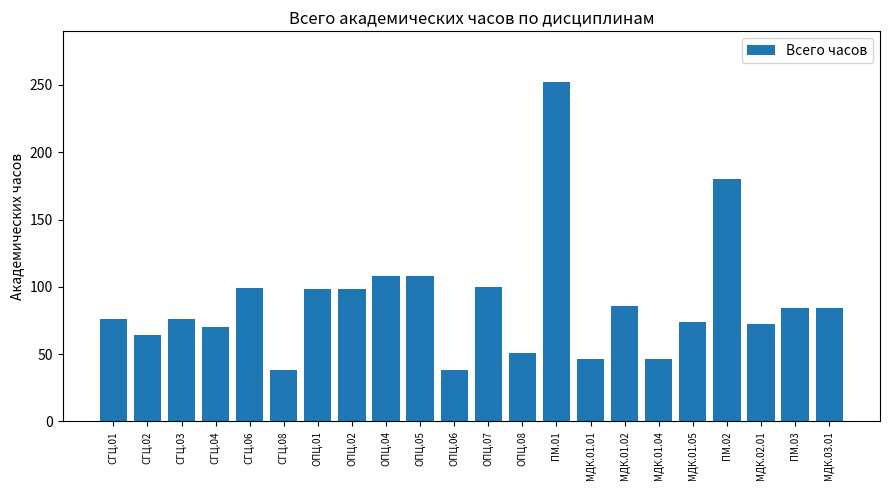

What is the label of the 20th bar from the right?

СГЦ.03